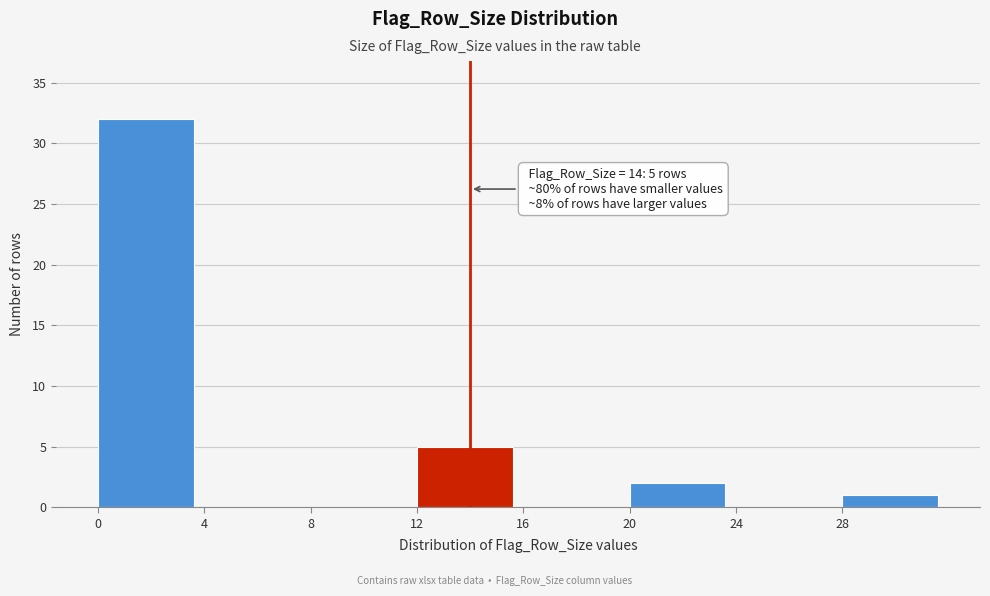

Over which range of the x-axis is the bar tallest?

0 to 4